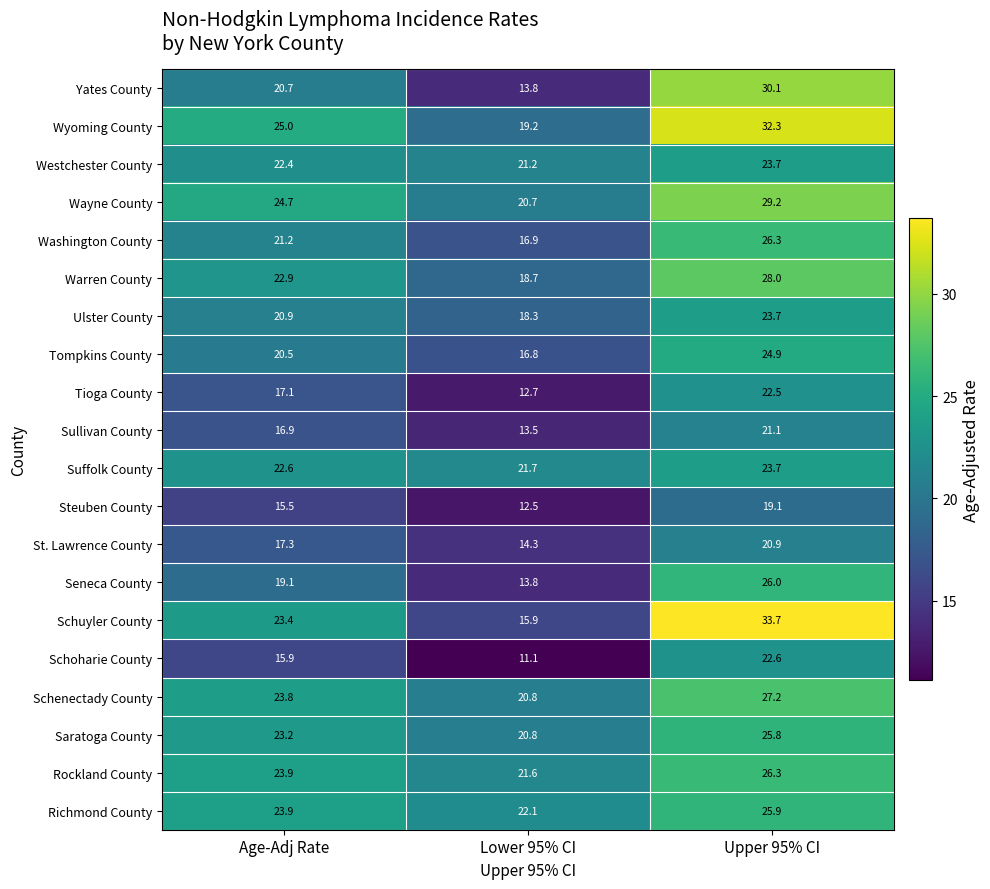

What is the approximate value of Richmond County at Lower 95% CI?

22.1